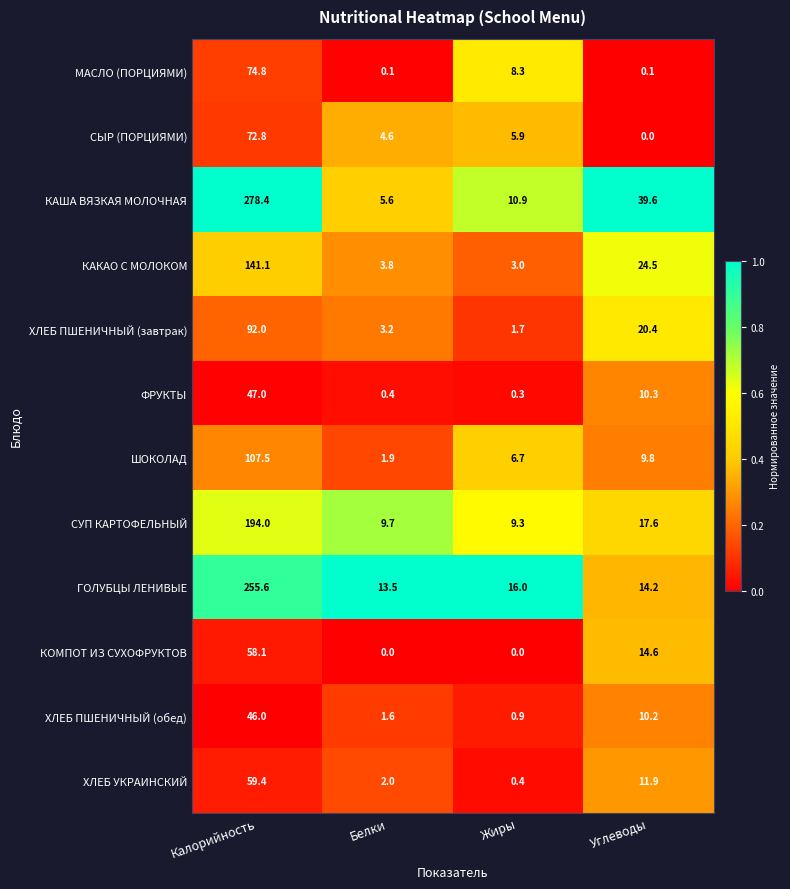

What is the difference between the highest and lowest values at Калорийность?

232.4